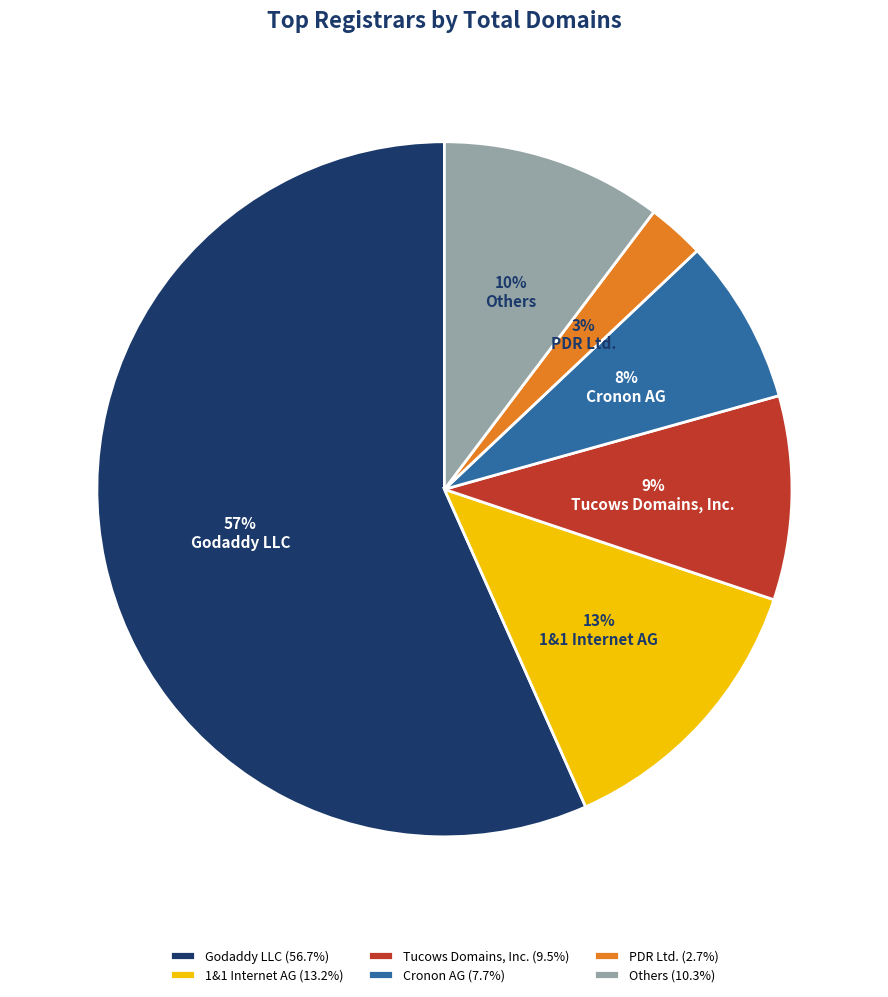

Do Others and PDR Ltd. together represent more than half of the pie?

No